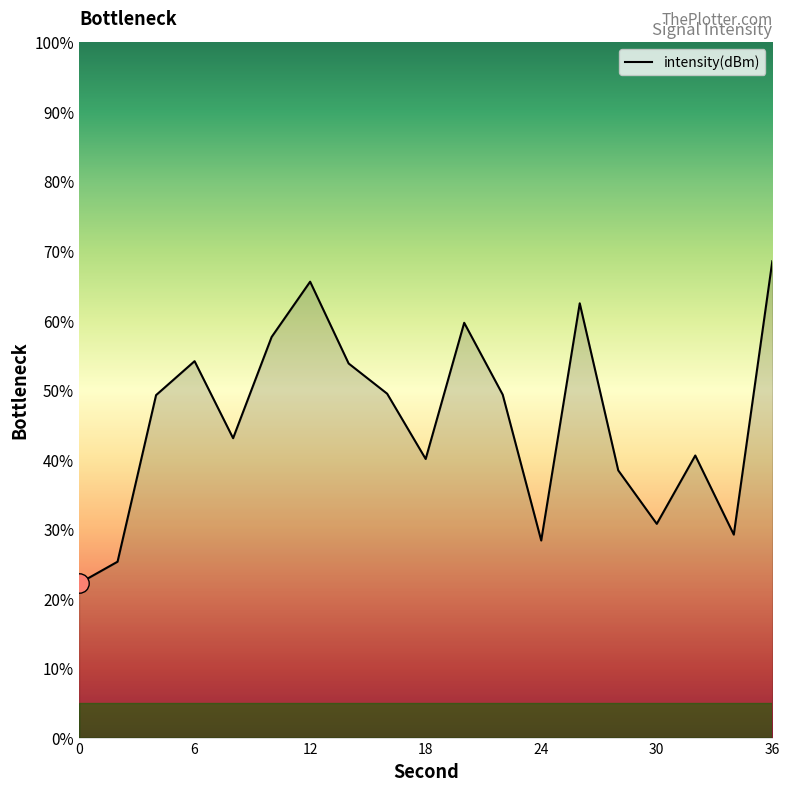

What is the smallest value displayed?

22.2